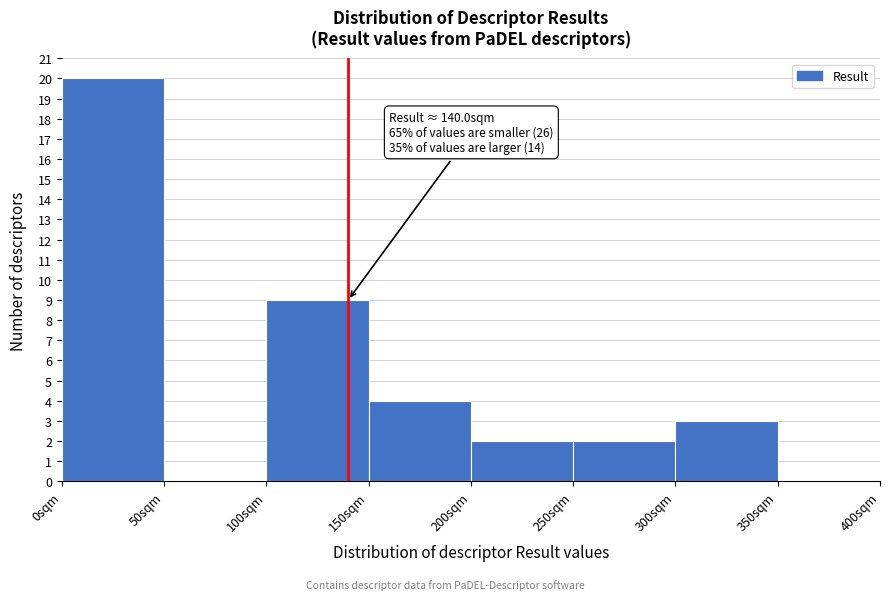

Which range on the x-axis has the tallest bar?

0 to 50